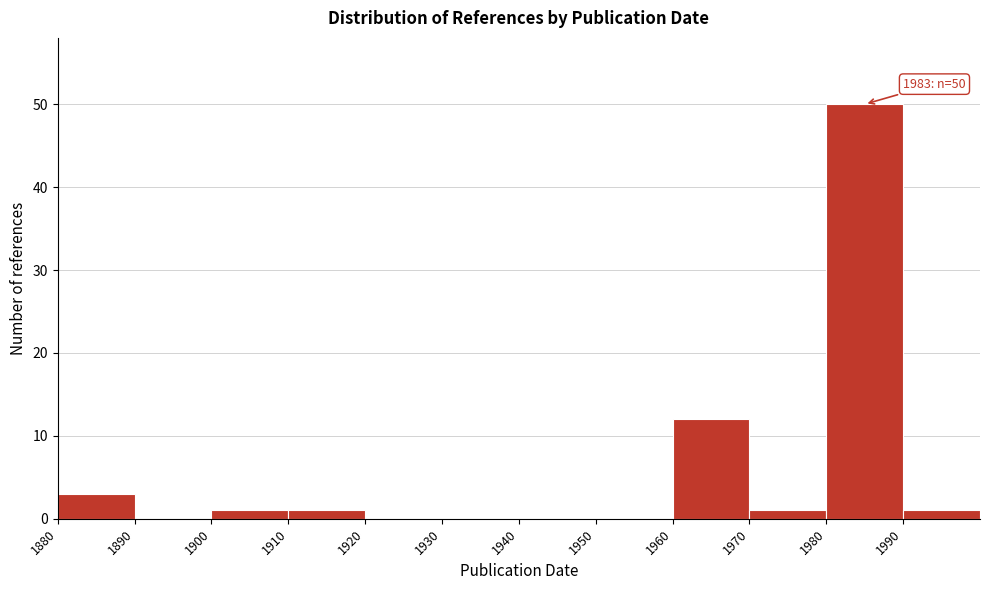

Which range on the x-axis has the tallest bar?

1980 to 1990